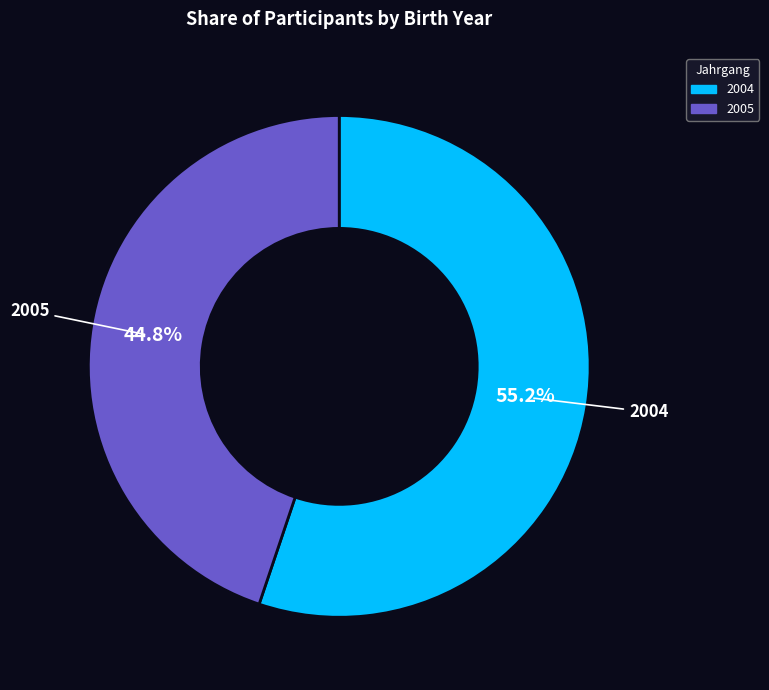

Rank the categories by value from lowest to highest.

2005, 2004